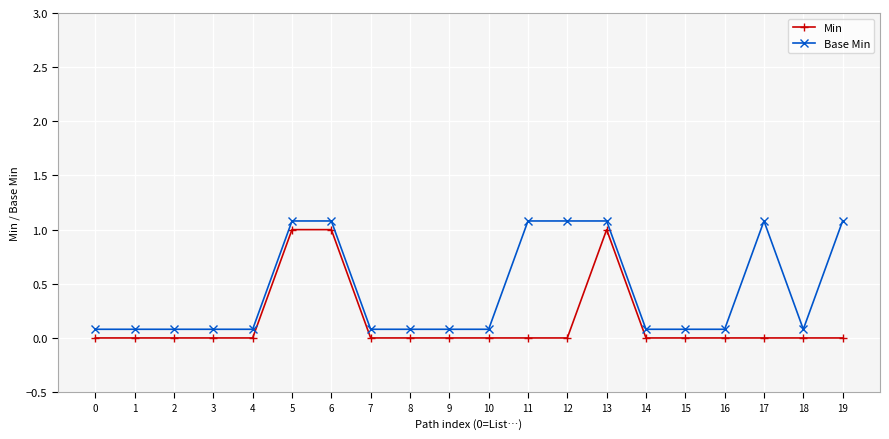

Which series has the largest total across all categories?

Base Min